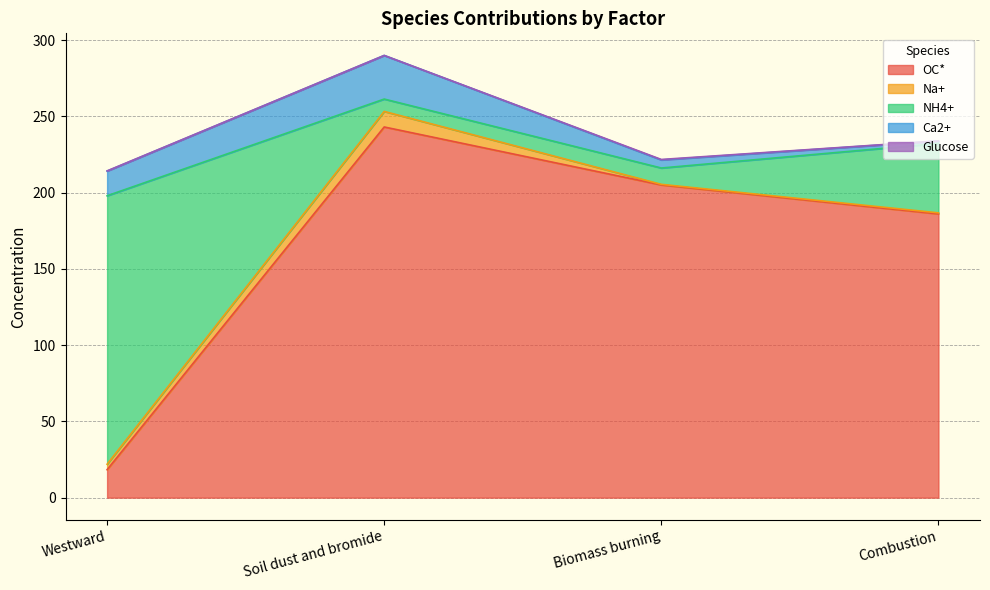

What is the difference between the highest and lowest values at Westward?

175.9